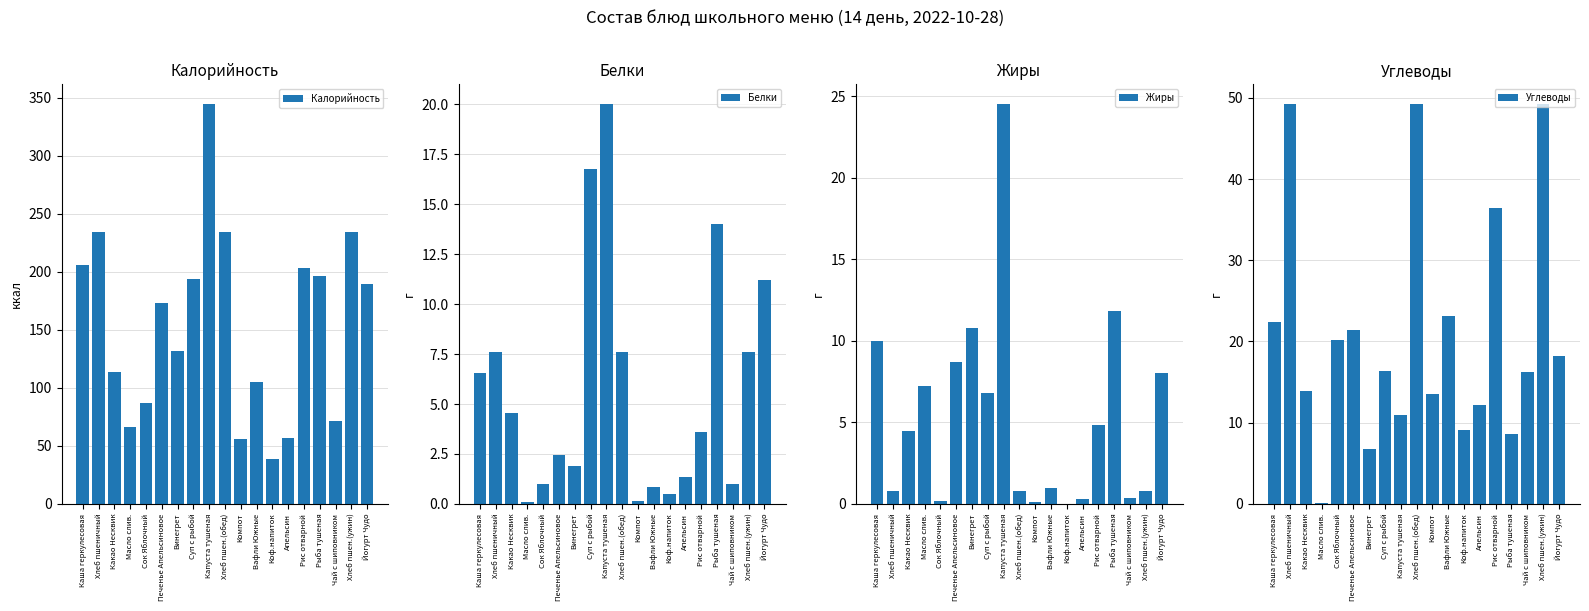

Is it true that Углеводы equals 36.4 at Рис отварной?

True